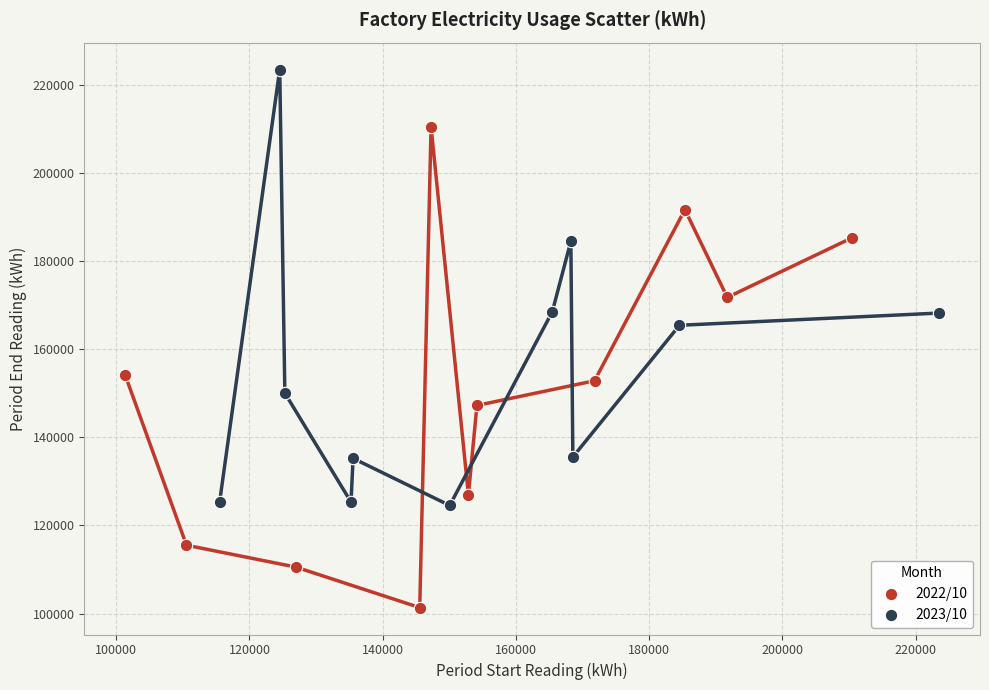

Which series has the largest Y range (max minus min)?

2022/10